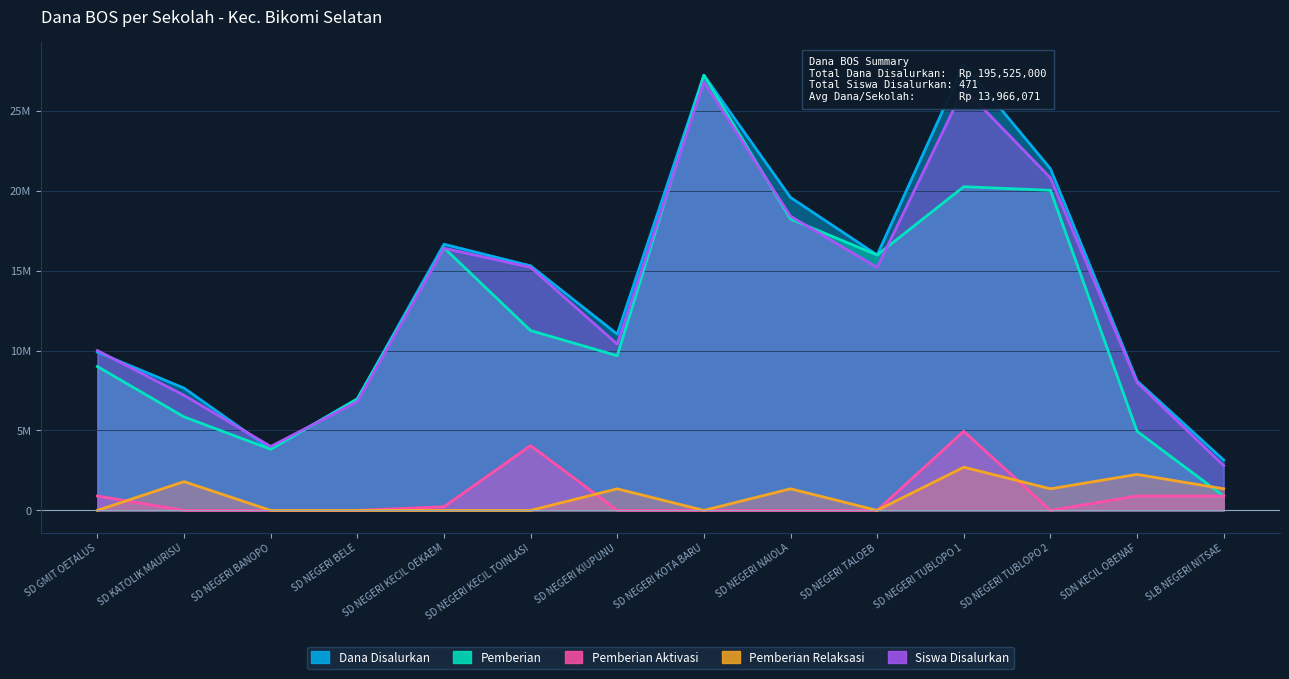

After their last crossing, which series has the higher values: Pemberian or Pemberian Relaksasi?

Pemberian Relaksasi